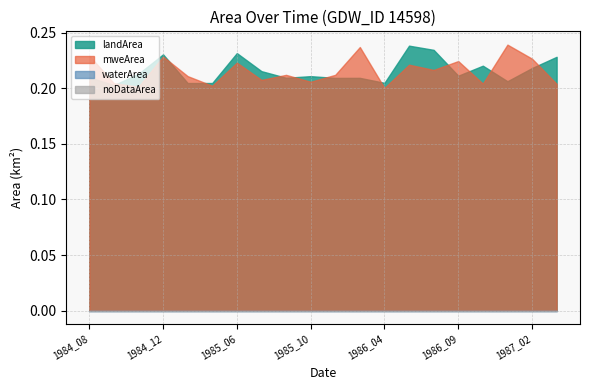

True or false: waterArea has more than 1 points higher than both neighbors.

False